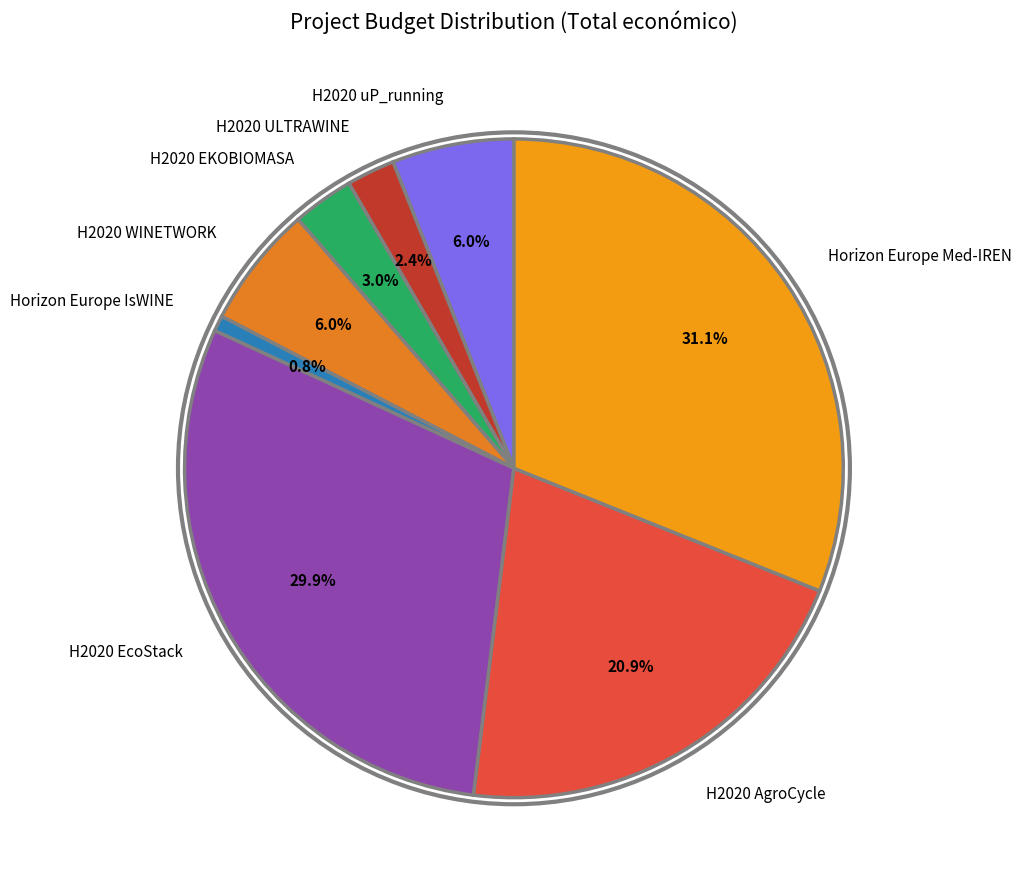

Is there any slice that represents more than half of the pie?

No